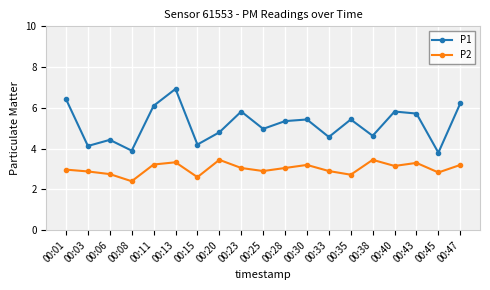

At which category is the sum across all series the highest?

00:13